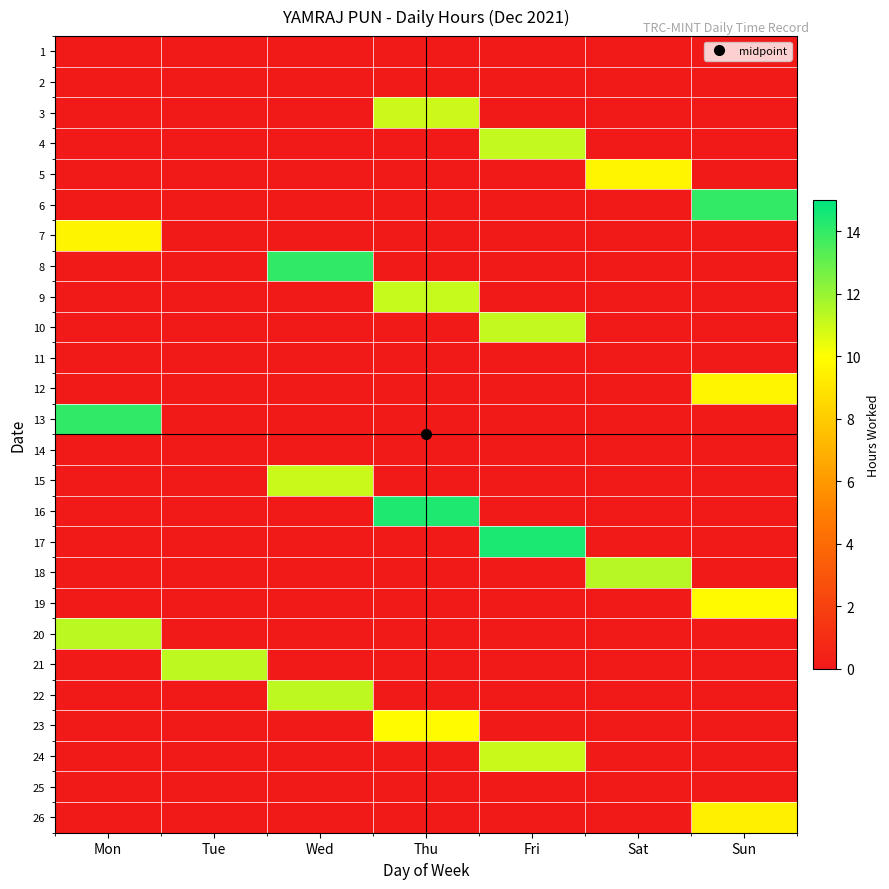

Reading right to left, extract all data points from this chart.

1: Sun=0.0	Sat=0.0	Fri=0.0	Thu=0.0	Wed=0.0	Tue=0.0	Mon=0.0
2: Sun=0.0	Sat=0.0	Fri=0.0	Thu=0.0	Wed=0.0	Tue=0.0	Mon=0.0
3: Sun=0.0	Sat=0.0	Fri=0.0	Thu=11.0	Wed=0.0	Tue=0.0	Mon=0.0
4: Sun=0.0	Sat=0.0	Fri=11.1	Thu=0.0	Wed=0.0	Tue=0.0	Mon=0.0
5: Sun=0.0	Sat=9.6	Fri=0.0	Thu=0.0	Wed=0.0	Tue=0.0	Mon=0.0
6: Sun=13.9	Sat=0.0	Fri=0.0	Thu=0.0	Wed=0.0	Tue=0.0	Mon=0.0
7: Sun=0.0	Sat=0.0	Fri=0.0	Thu=0.0	Wed=0.0	Tue=0.0	Mon=9.6
8: Sun=0.0	Sat=0.0	Fri=0.0	Thu=0.0	Wed=14.0	Tue=0.0	Mon=0.0
9: Sun=0.0	Sat=0.0	Fri=0.0	Thu=11.1	Wed=0.0	Tue=0.0	Mon=0.0
10: Sun=0.0	Sat=0.0	Fri=11.2	Thu=0.0	Wed=0.0	Tue=0.0	Mon=0.0
11: Sun=0.0	Sat=0.0	Fri=0.0	Thu=0.0	Wed=0.0	Tue=0.0	Mon=0.0
12: Sun=9.7	Sat=0.0	Fri=0.0	Thu=0.0	Wed=0.0	Tue=0.0	Mon=0.0
13: Sun=0.0	Sat=0.0	Fri=0.0	Thu=0.0	Wed=0.0	Tue=0.0	Mon=14.0
14: Sun=0.0	Sat=0.0	Fri=0.0	Thu=0.0	Wed=0.0	Tue=0.0	Mon=0.0
15: Sun=0.0	Sat=0.0	Fri=0.0	Thu=0.0	Wed=11.1	Tue=0.0	Mon=0.0
16: Sun=0.0	Sat=0.0	Fri=0.0	Thu=14.4	Wed=0.0	Tue=0.0	Mon=0.0
17: Sun=0.0	Sat=0.0	Fri=14.5	Thu=0.0	Wed=0.0	Tue=0.0	Mon=0.0
18: Sun=0.0	Sat=11.4	Fri=0.0	Thu=0.0	Wed=0.0	Tue=0.0	Mon=0.0
19: Sun=9.8	Sat=0.0	Fri=0.0	Thu=0.0	Wed=0.0	Tue=0.0	Mon=0.0
20: Sun=0.0	Sat=0.0	Fri=0.0	Thu=0.0	Wed=0.0	Tue=0.0	Mon=11.3
21: Sun=0.0	Sat=0.0	Fri=0.0	Thu=0.0	Wed=0.0	Tue=11.3	Mon=0.0
22: Sun=0.0	Sat=0.0	Fri=0.0	Thu=0.0	Wed=11.3	Tue=0.0	Mon=0.0
23: Sun=0.0	Sat=0.0	Fri=0.0	Thu=9.9	Wed=0.0	Tue=0.0	Mon=0.0
24: Sun=0.0	Sat=0.0	Fri=11.0	Thu=0.0	Wed=0.0	Tue=0.0	Mon=0.0
25: Sun=0.0	Sat=0.0	Fri=0.0	Thu=0.0	Wed=0.0	Tue=0.0	Mon=0.0
26: Sun=9.4	Sat=0.0	Fri=0.0	Thu=0.0	Wed=0.0	Tue=0.0	Mon=0.0